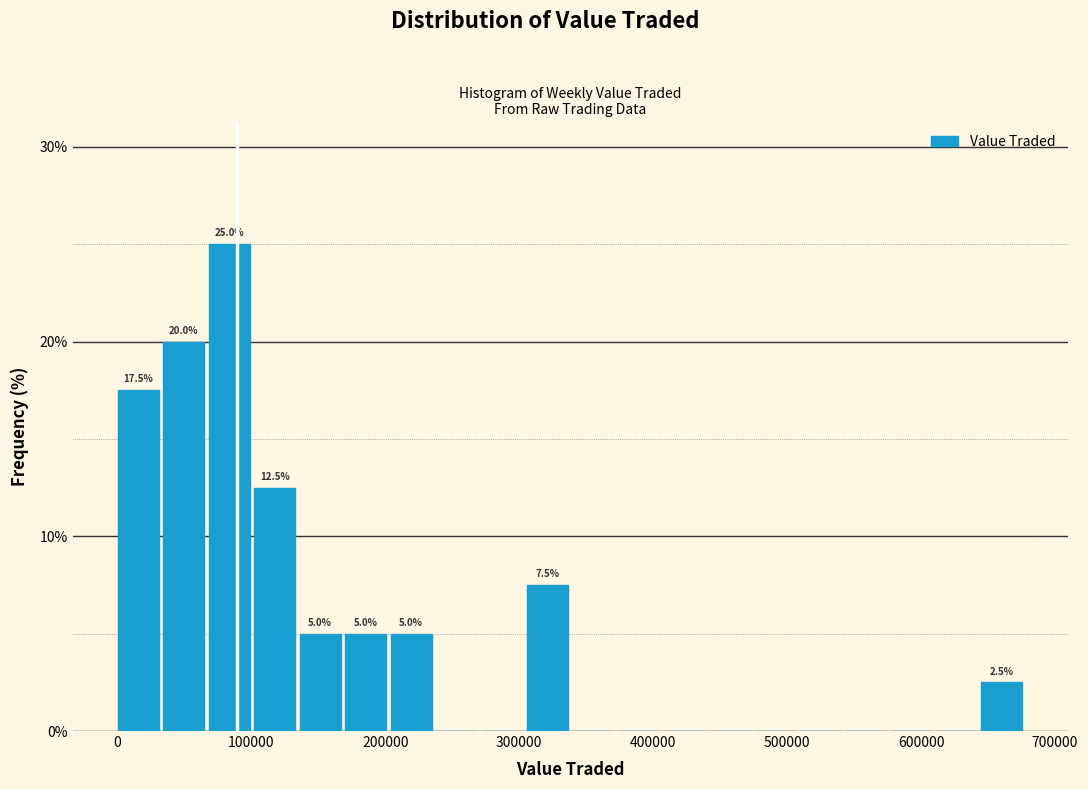

Around what value on the x-axis is the tallest bar? Give the approximate position of its centre, as read against the axis.

80000